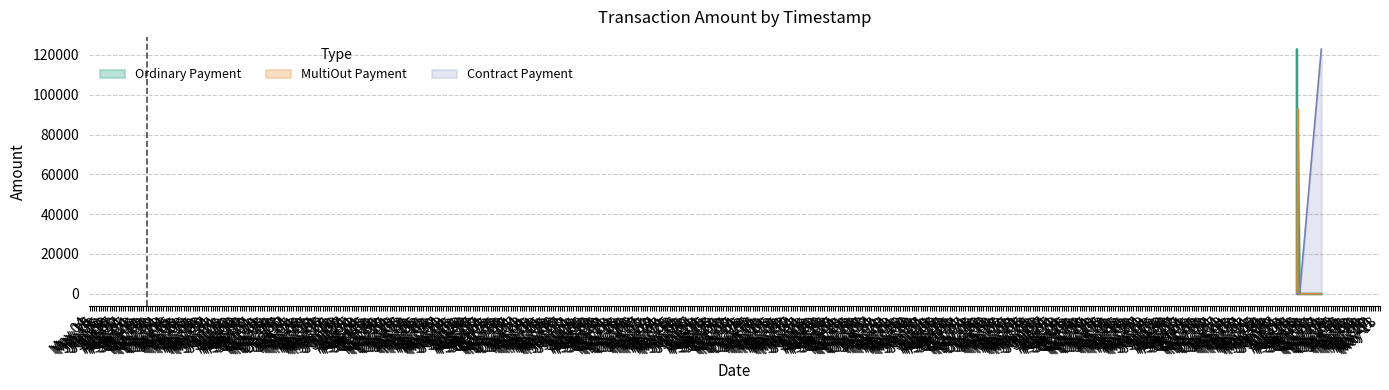

List the series in order of their peak value, lowest first.

MultiOut Payment, Contract Payment, Ordinary Payment